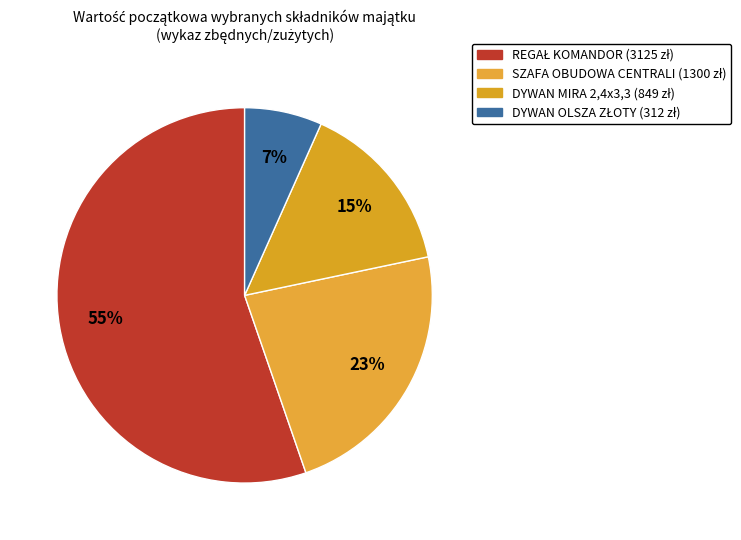

How many segments does this pie chart have?

4